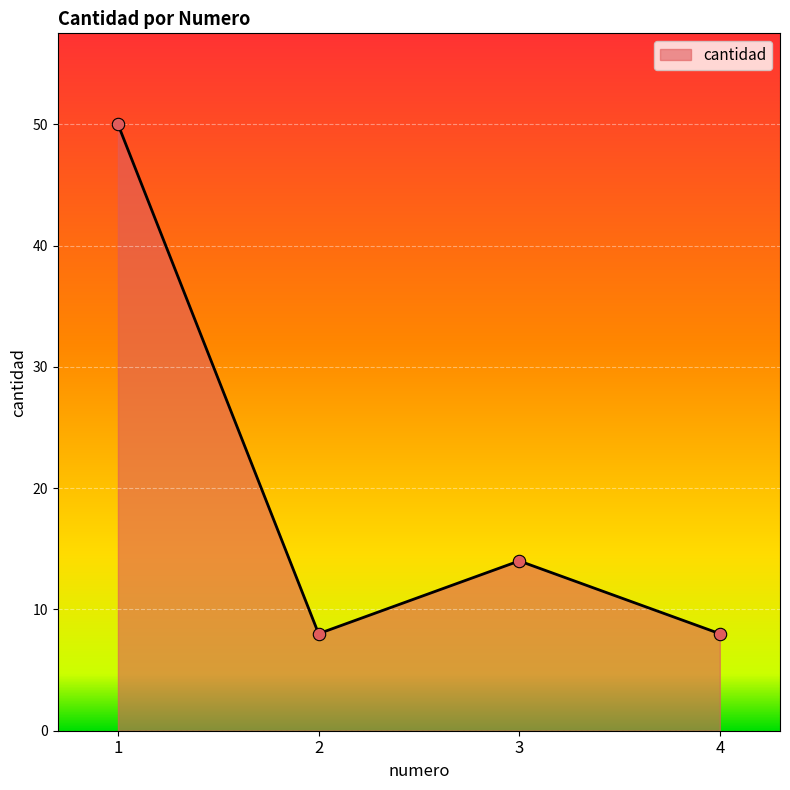

Approximately how many times larger is the value at 4 compared to 1?

0.2